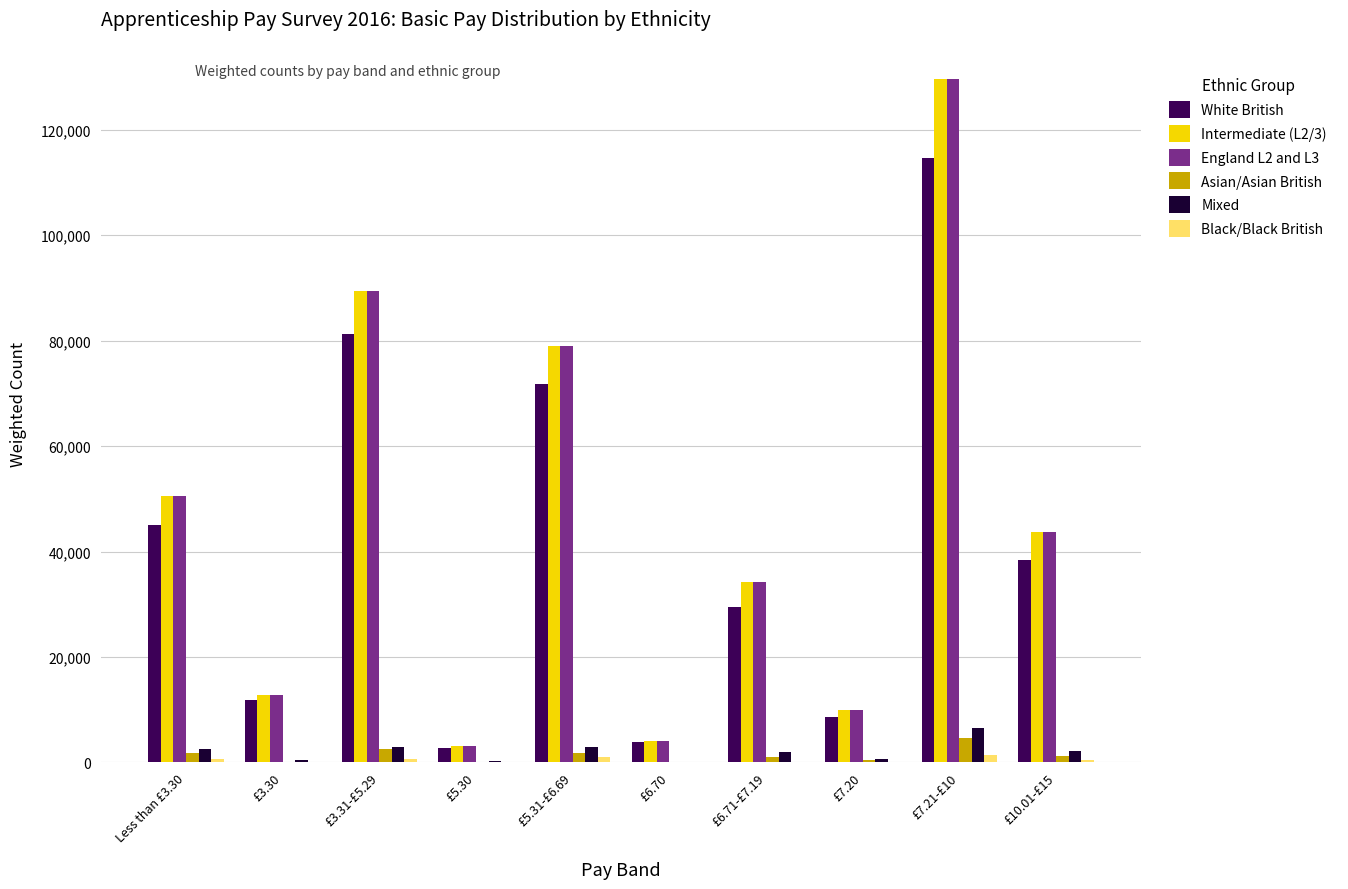

How many groups of bars are there?

10